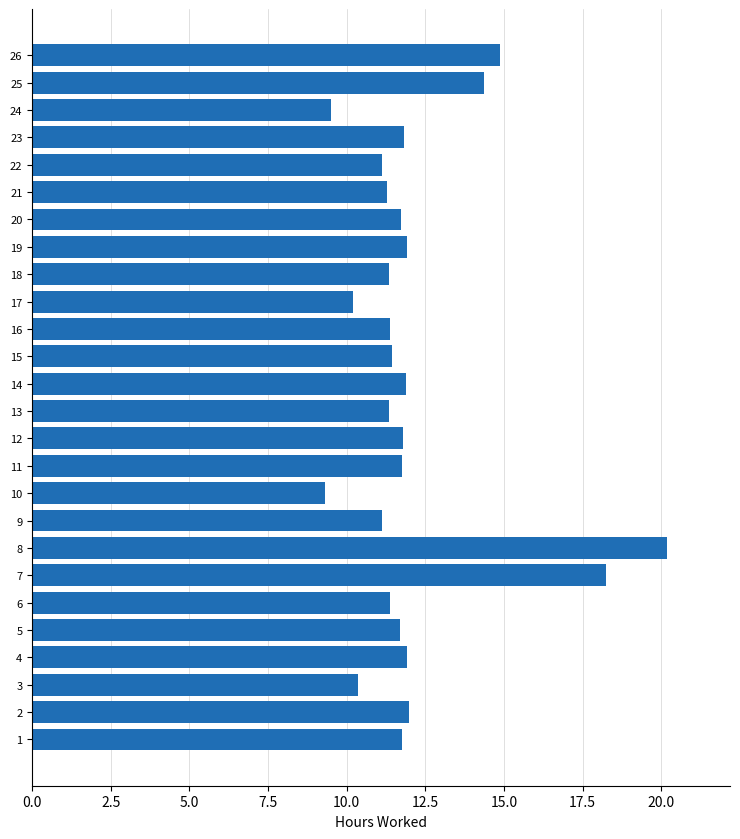

The value at 25 is 20.2. True or false?

False